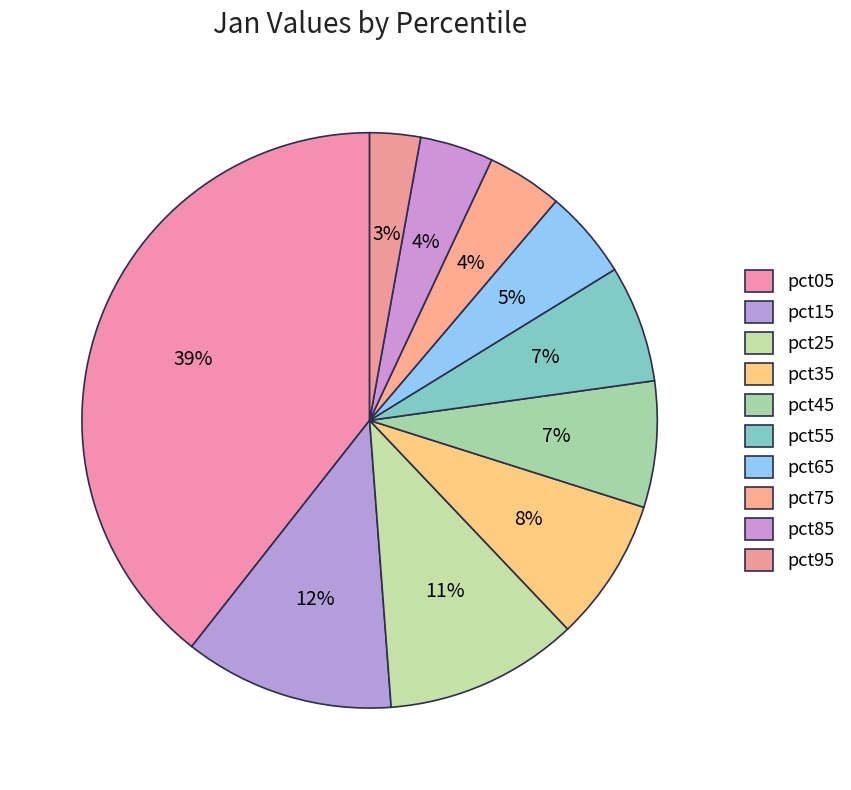

Which category has the smallest portion of the pie?

pct95